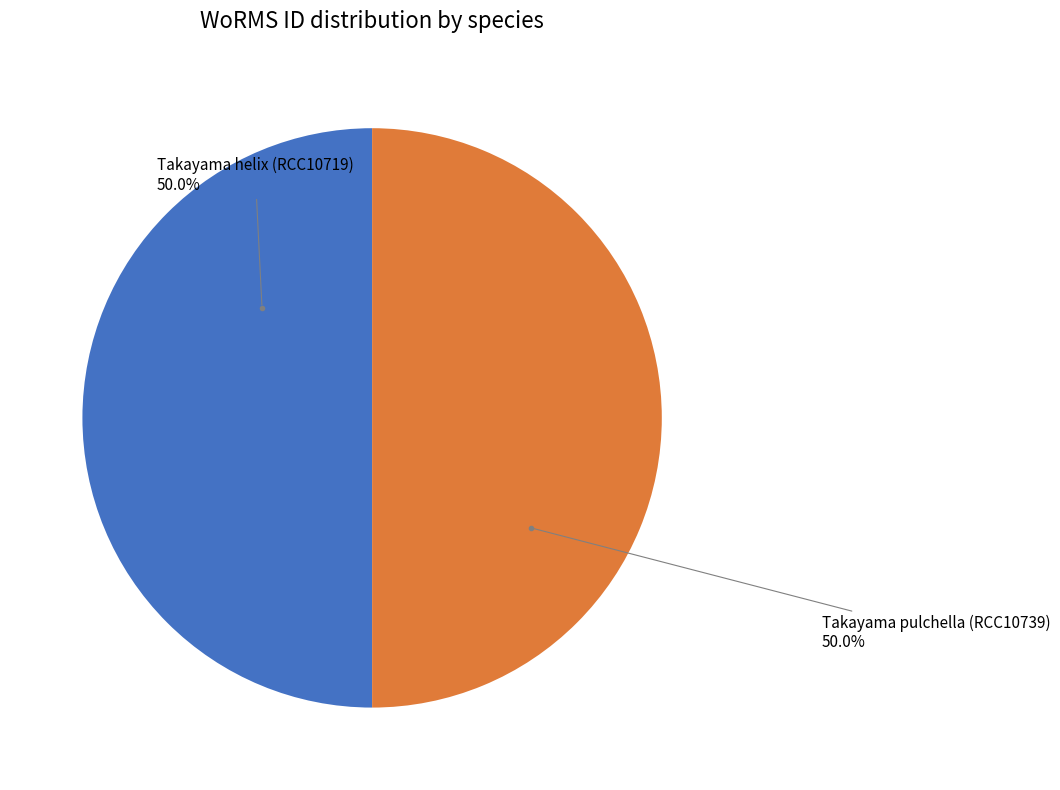

To the nearest percent, what percentage of the pie is Takayama helix (RCC10719)?

50%